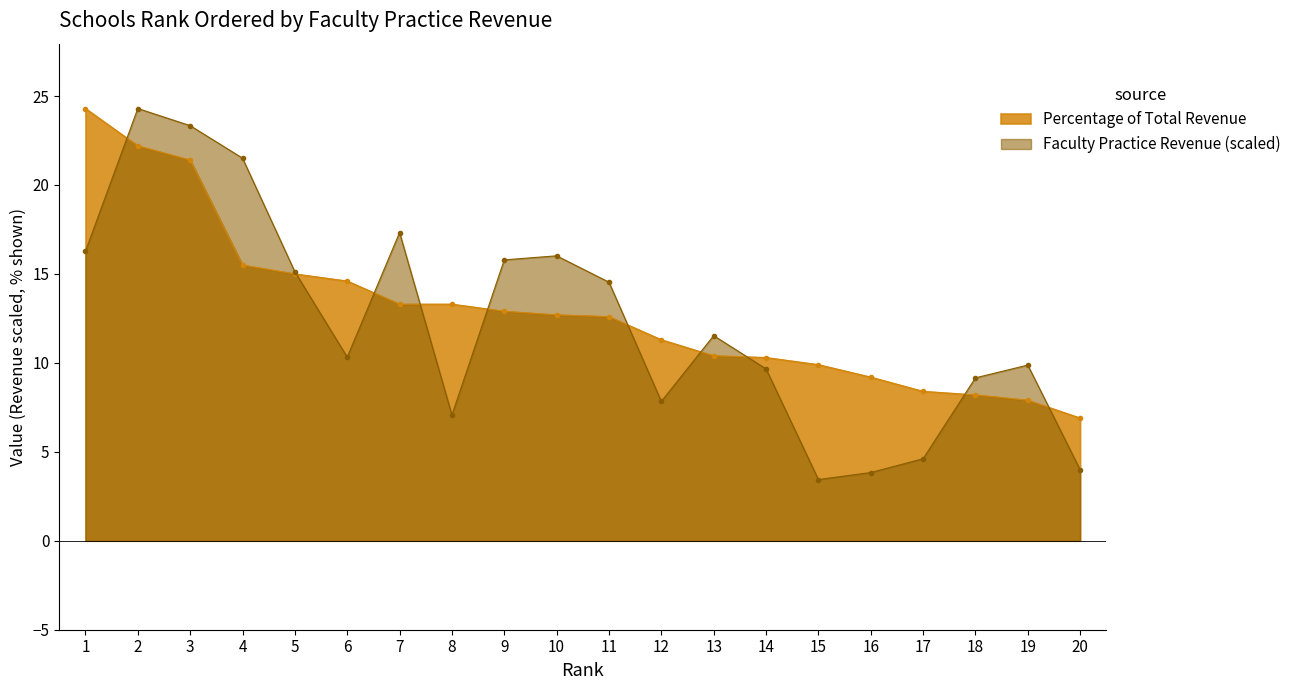

What is the difference between the second highest and second lowest values in the Faculty Practice Clinic Revenue (Million $) series?

19.5